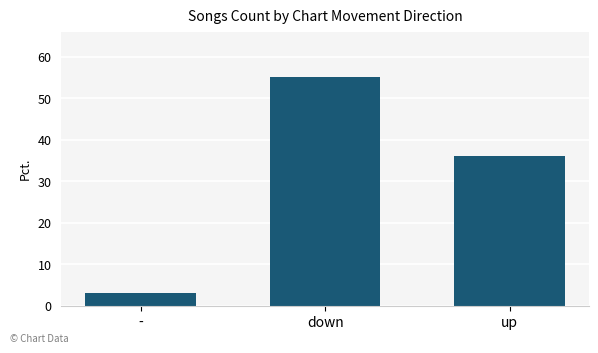

Does the chart contain any negative values?

No